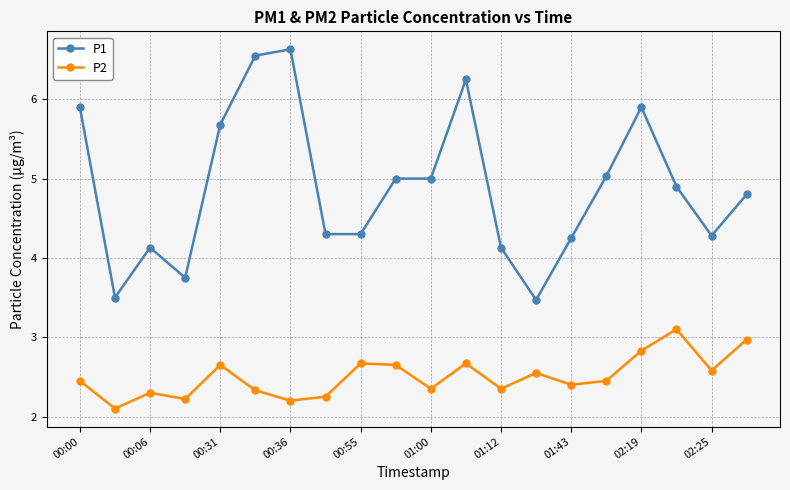

True or false: P2 has more than 1 points higher than both neighbors.

True